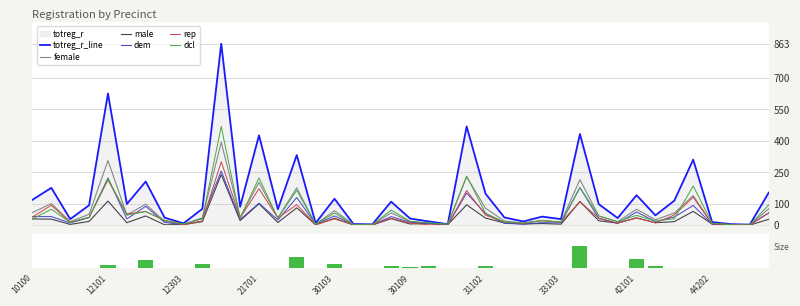

Reading left to right, extract all data points from this chart.

totreg_r: 120	177	28	94	626	100	207	35	8	77	863	87	427	75	333	9	125	5	3	111	31	17	4	469	149	36	17	40	28	433	99	33	142	46	116	311	14	4	2	154
dem: 40	40	10	35	224	29	89	12	2	32	257	26	104	24	131	4	43	3	1	40	13	7	0	152	54	8	4	11	10	178	31	8	62	17	38	93	4	0	2	57
rep: 38	94	13	37	214	53	64	22	1	20	301	34	173	33	97	2	29	2	2	32	9	1	0	164	47	14	8	20	14	110	33	9	34	10	48	132	5	3	0	58
female: 59	102	16	51	307	48	99	18	3	34	394	36	203	34	177	4	68	3	2	58	16	9	2	230	80	19	10	22	14	216	43	16	75	25	57	140	7	2	1	77
male: 29	28	3	17	114	11	43	1	2	16	240	21	101	12	82	1	32	0	0	30	5	8	2	96	33	10	5	7	4	112	20	9	34	11	16	65	5	1	0	27
dcl: 29	75	12	37	221	47	64	22	5	30	469	34	224	33	165	4	57	2	1	71	18	10	4	233	56	14	9	21	14	178	43	16	46	19	30	186	9	1	0	96